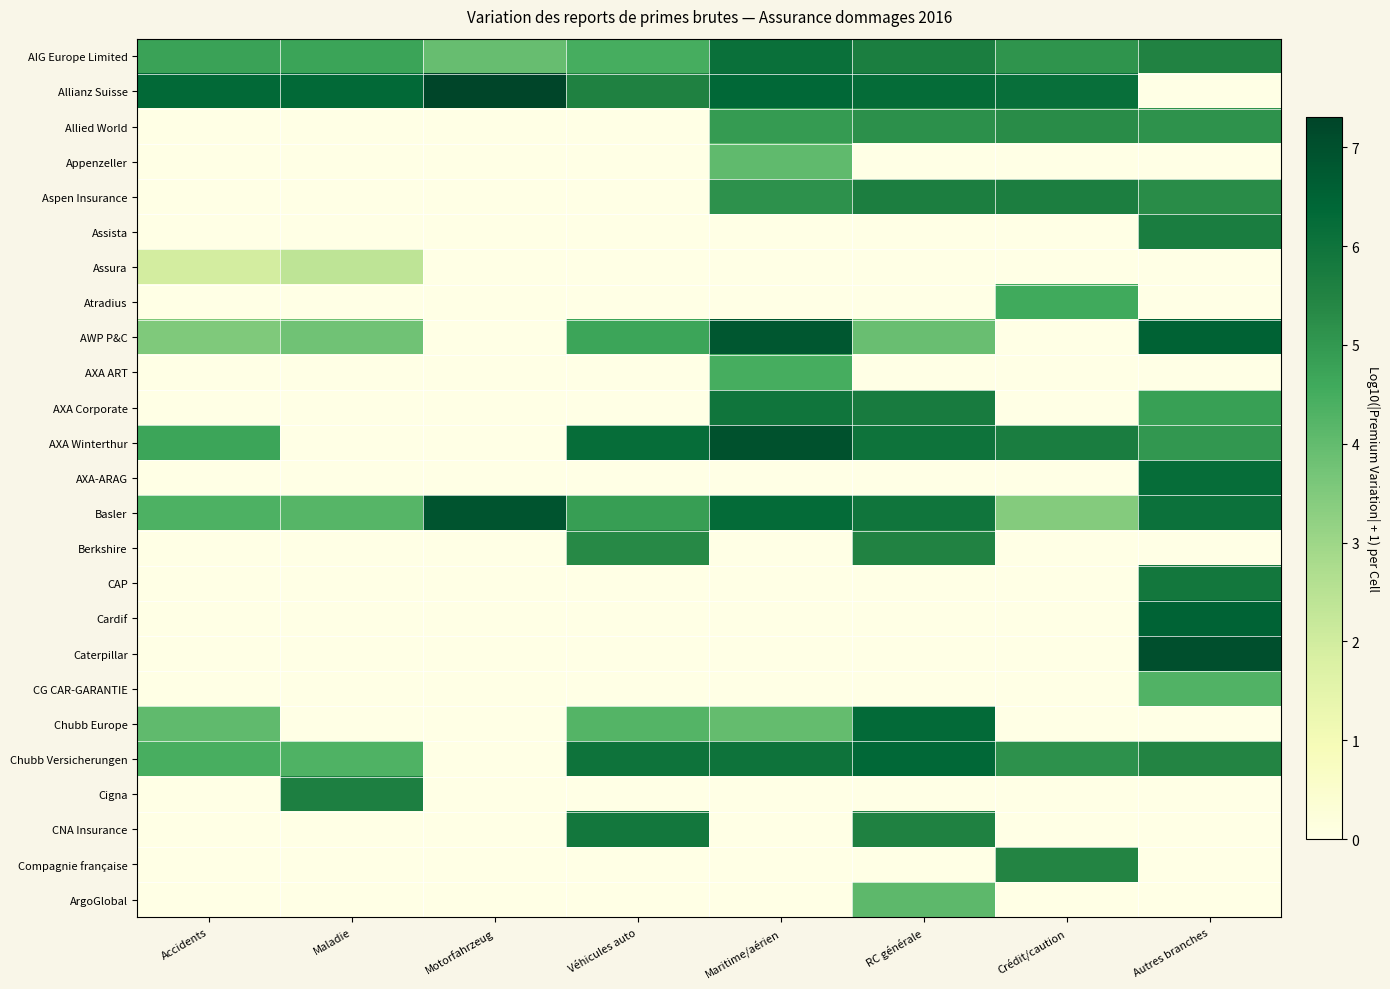

What is the total value across all series at Motorfahrzeug?

18.1